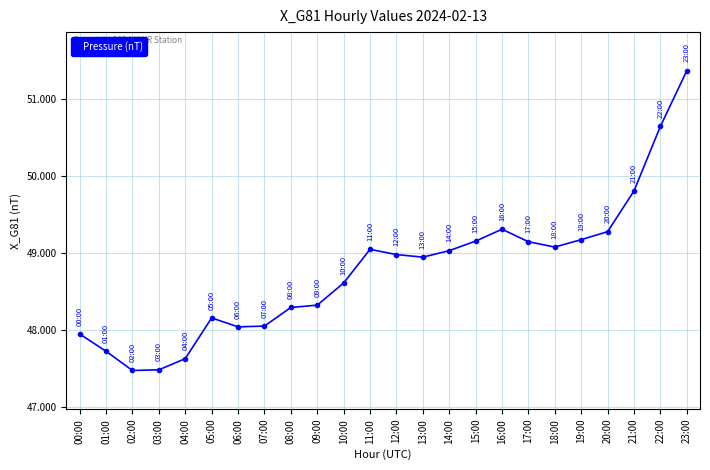

Where is the first local maximum?

05:00